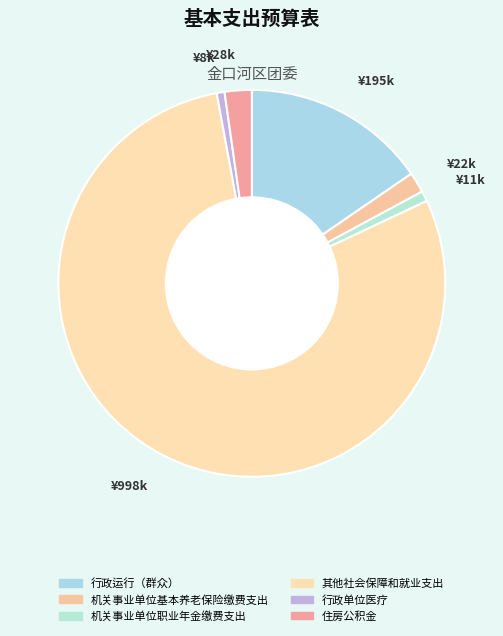

Which has a higher value, ¥195k or ¥998k?

¥998k